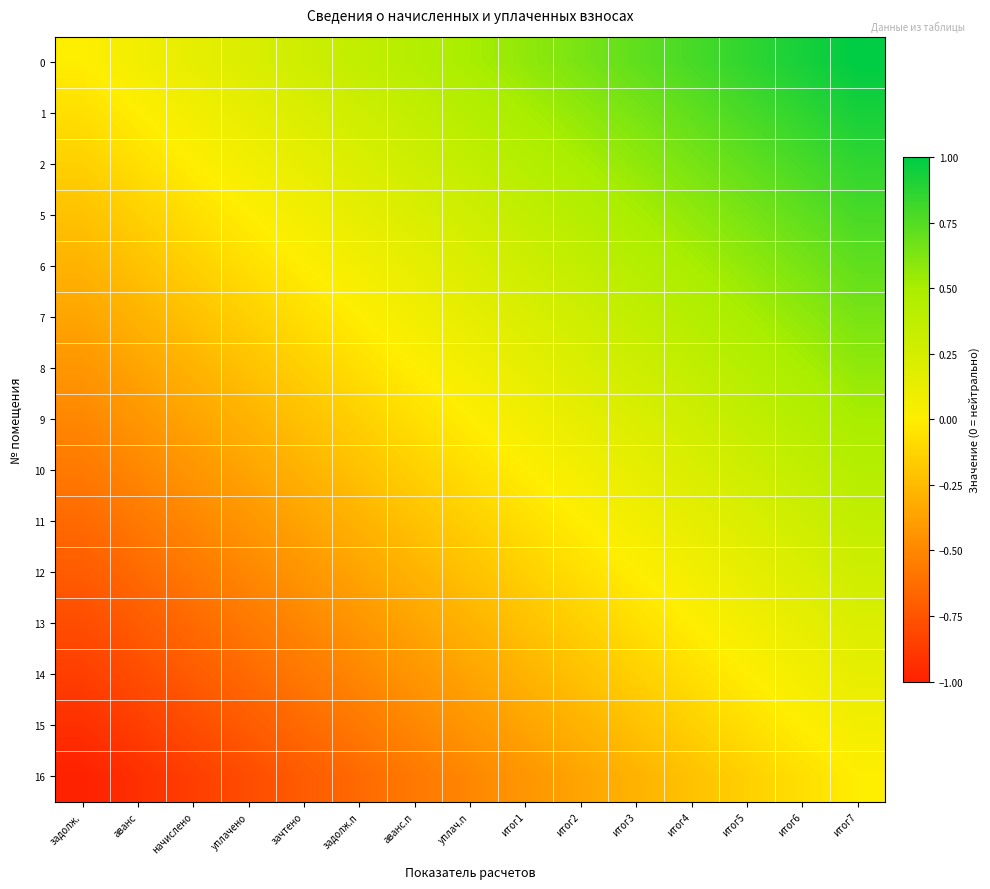

List the series in order of their peak value, highest first.

0, 1, 2, 5, 6, 7, 8, 9, 10, 11, 12, 13, 14, 15, 16